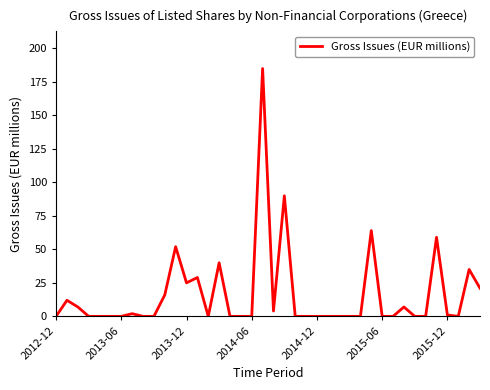

What is the difference between the maximum and minimum values?

185